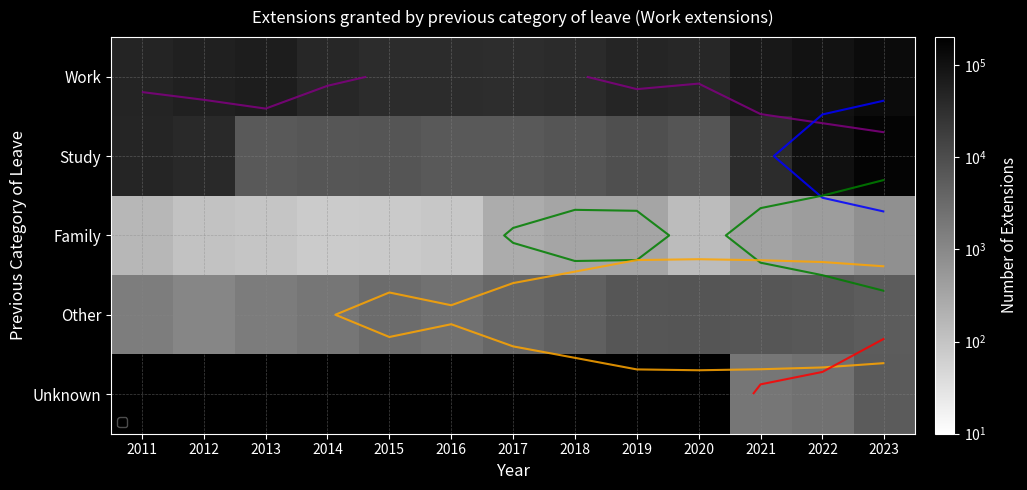

At which category is the sum across all series the highest?

2023